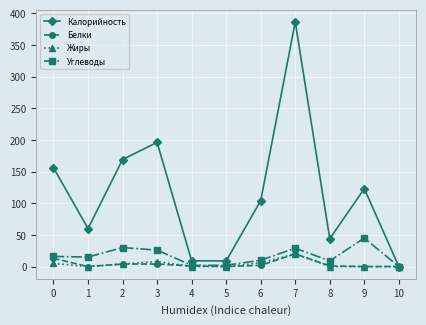

True or false: Белки has more than 0 interior local peaks.

True